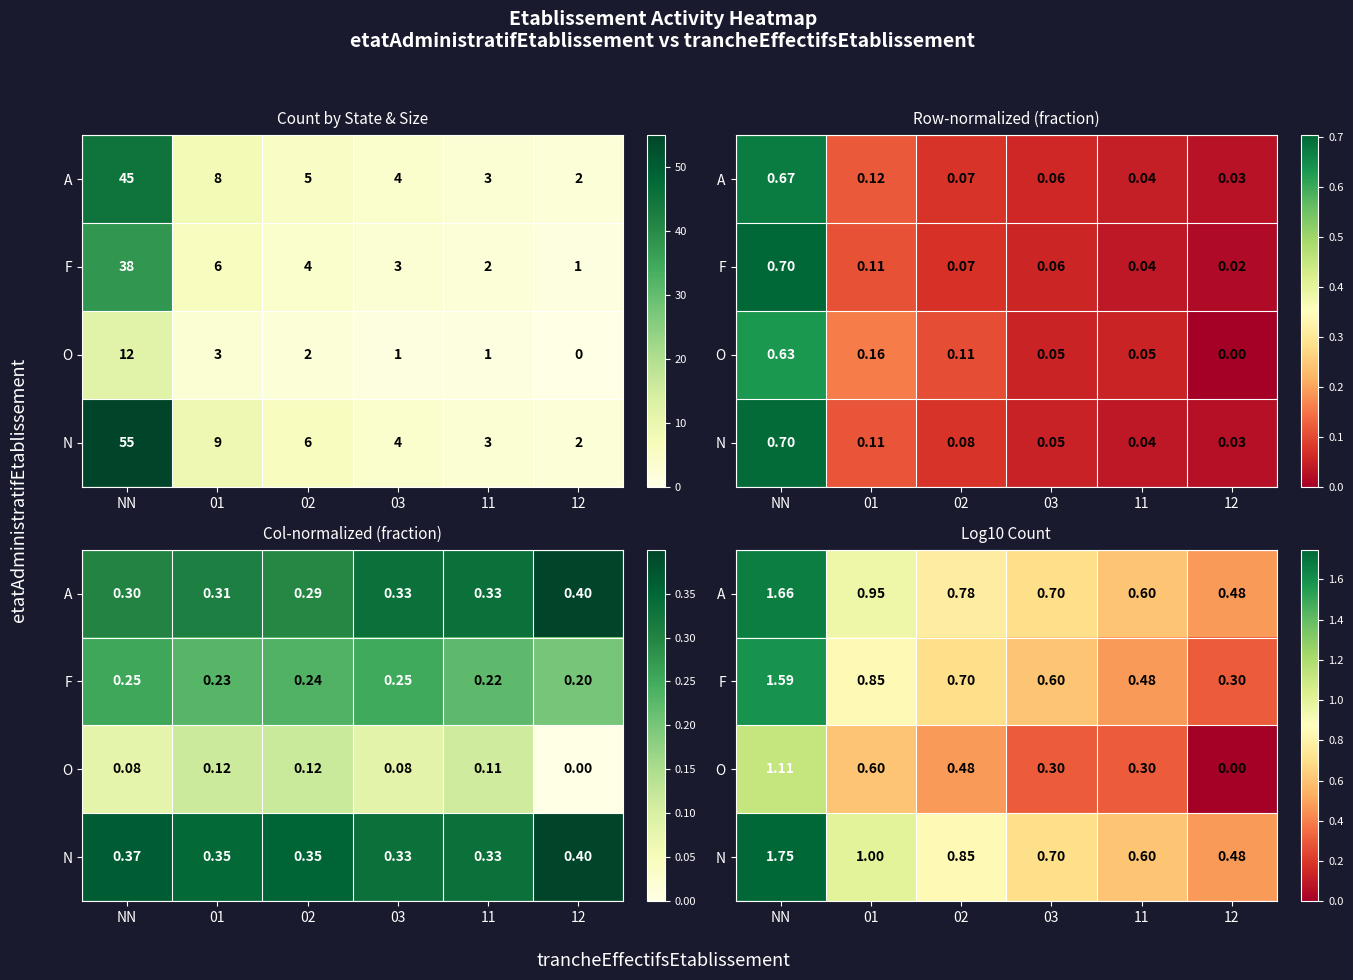

What is the spread (max minus min) of values at 12?

0.5